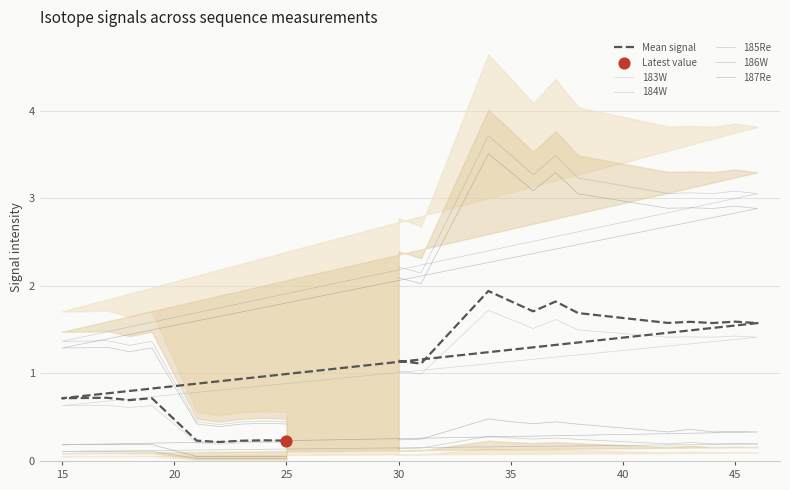

At how many categories does at least one series exceed 3?

10